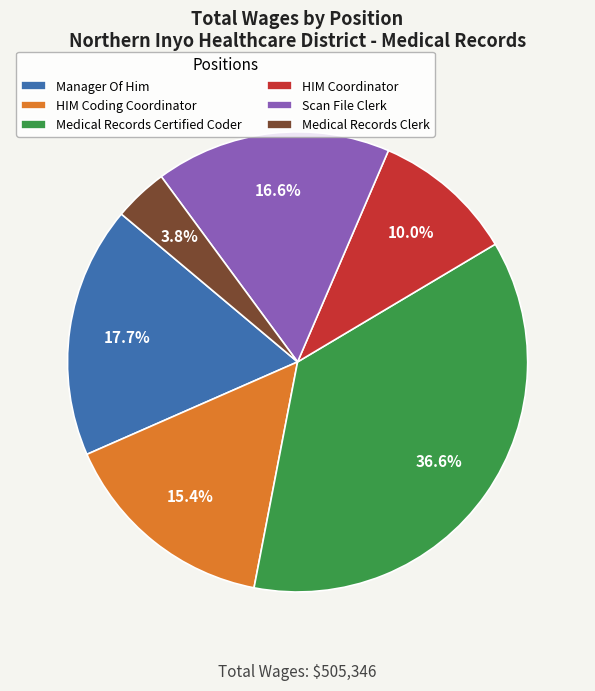

Between Medical Records Clerk and Scan File Clerk, which is larger?

Scan File Clerk